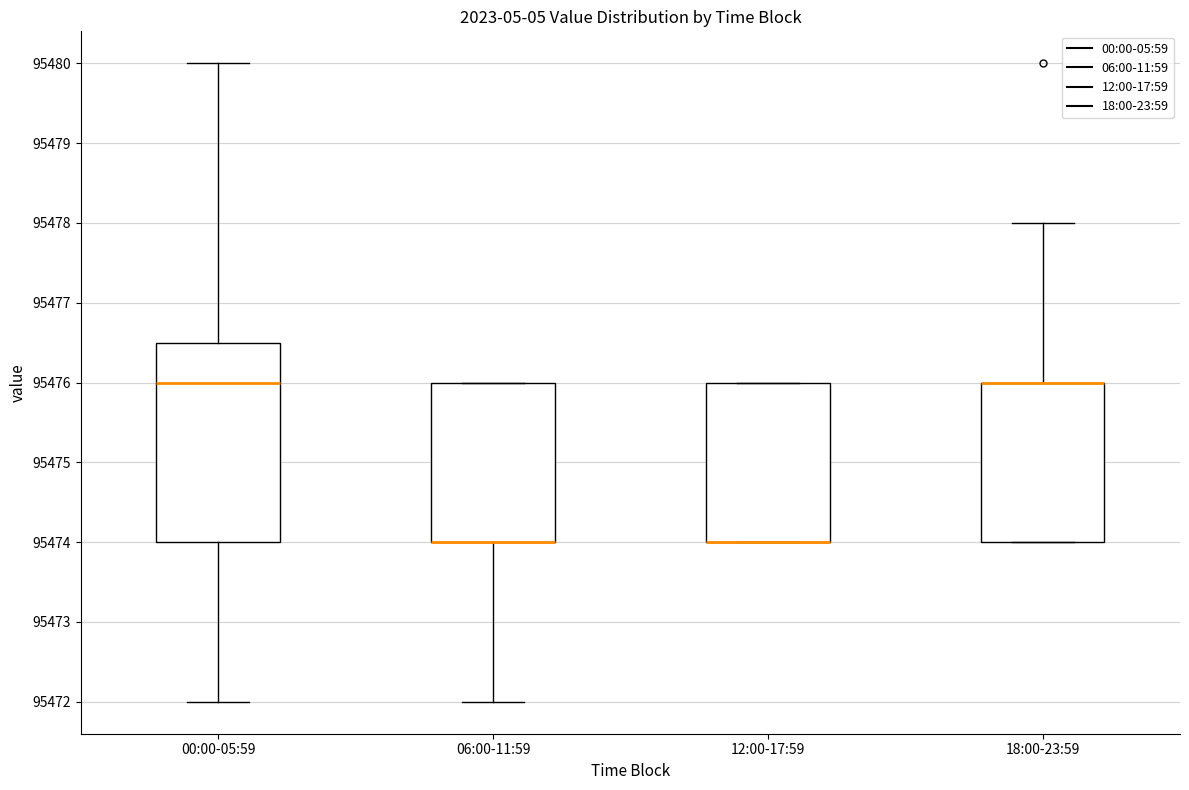

Comparing the boxes themselves (not the whiskers), which one is the tallest?

00:00-05:59